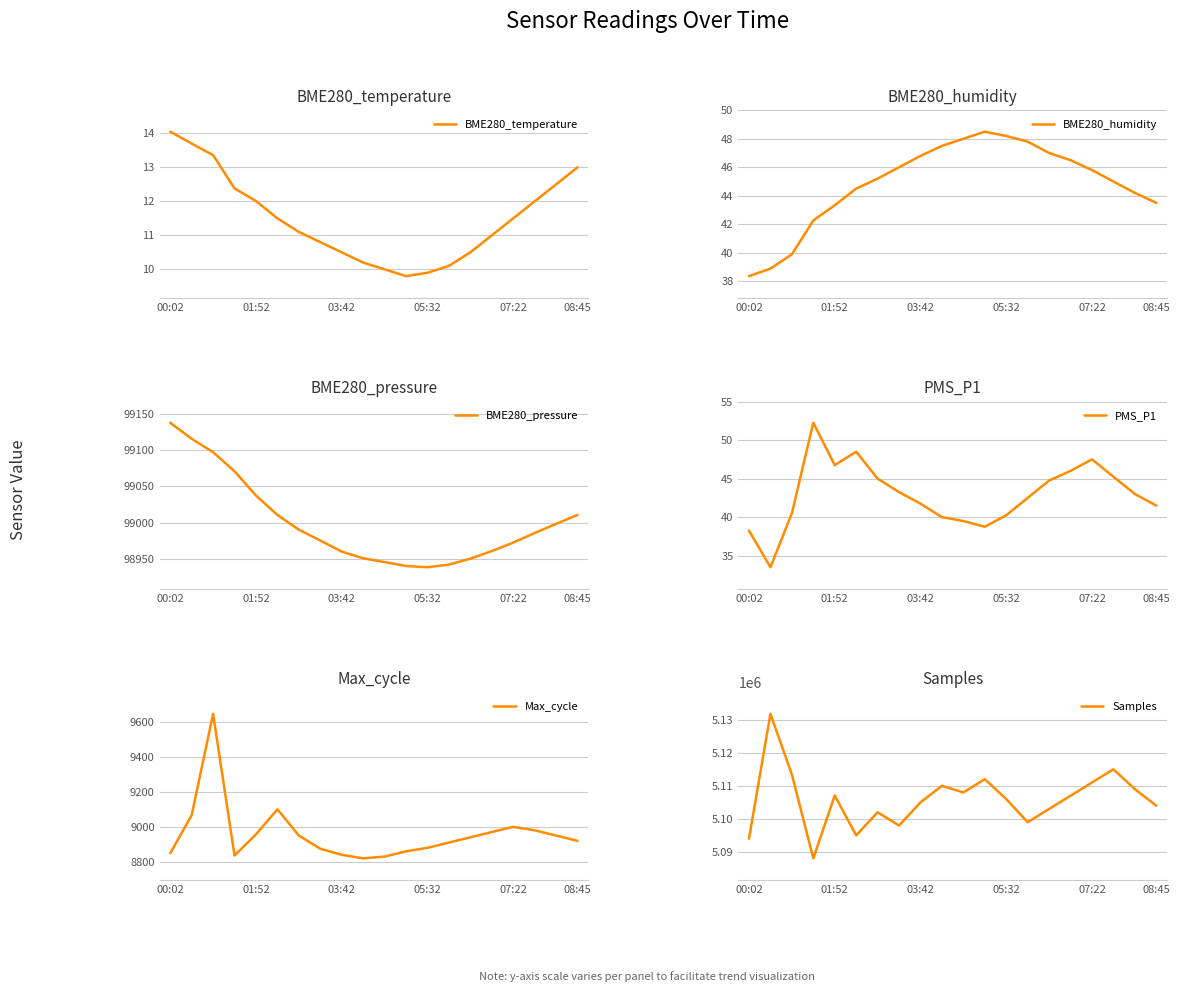

True or false: BME280_pressure and PMS_P1 intersect in this chart.

False